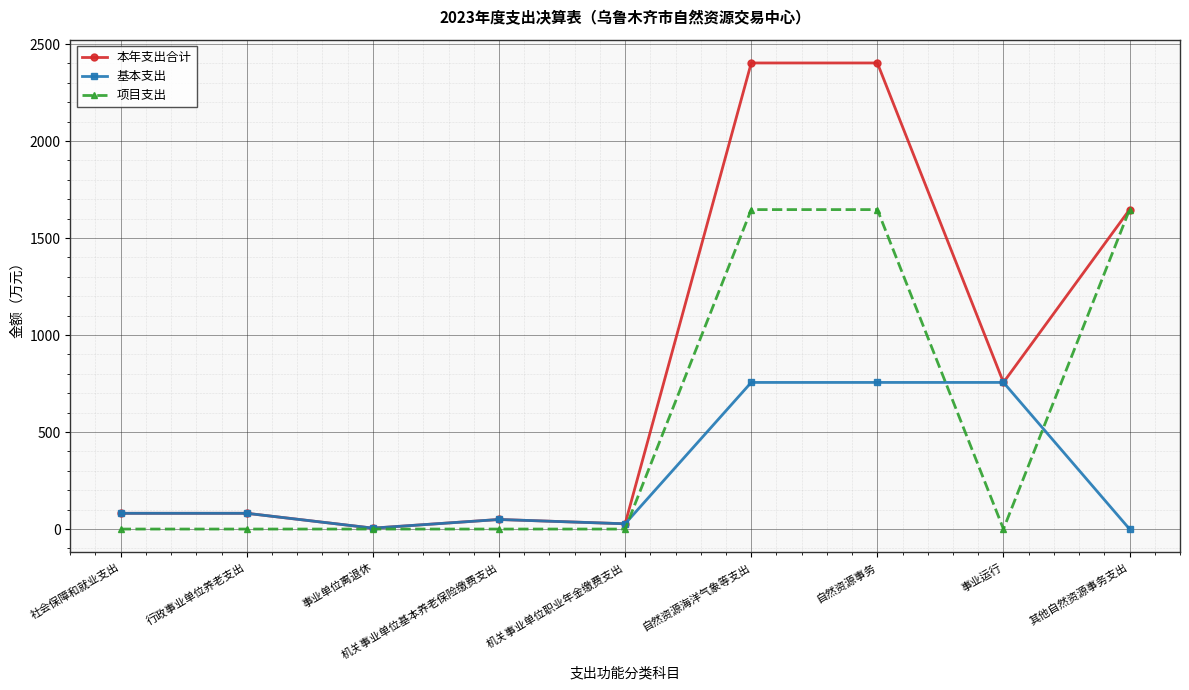

What is the difference between the highest and lowest values at 自然资源海洋气象等支出?

1646.8